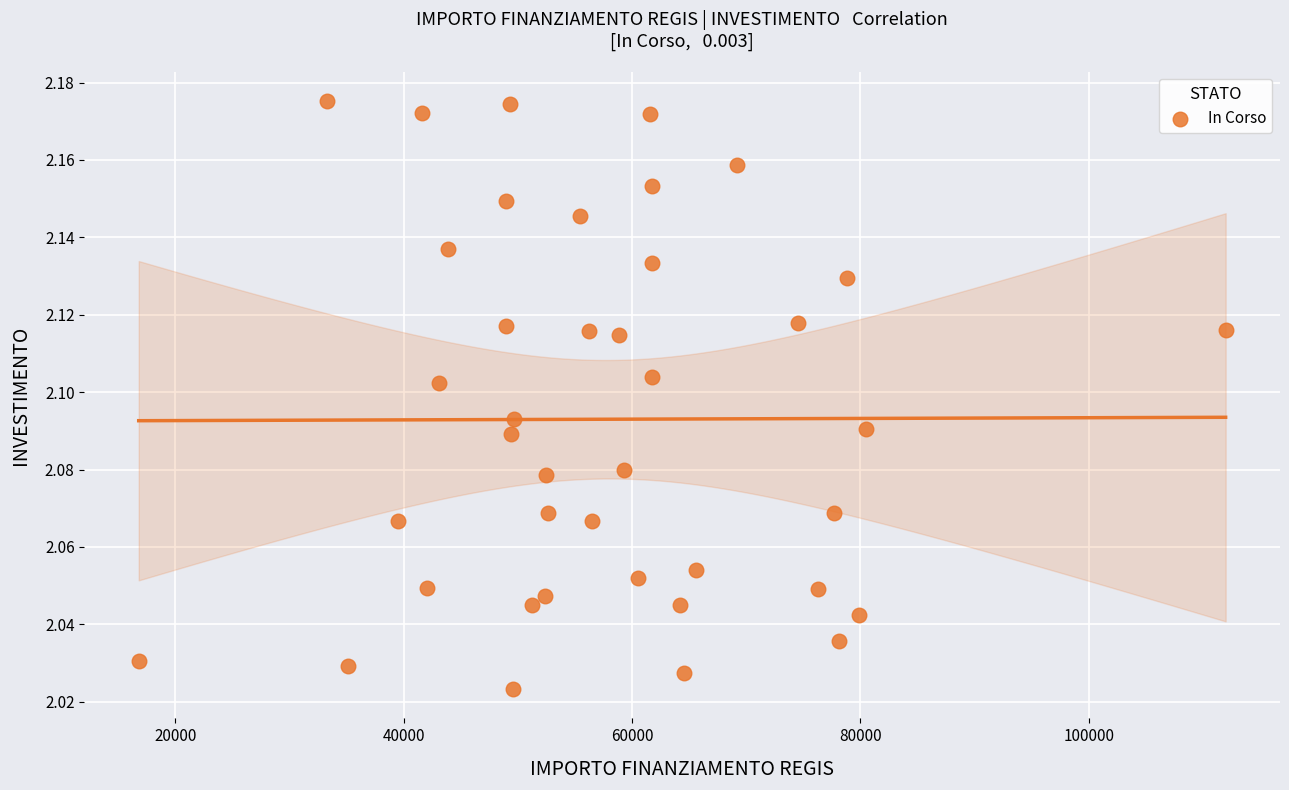

What is the range of X values (max minus min)?

95206.9